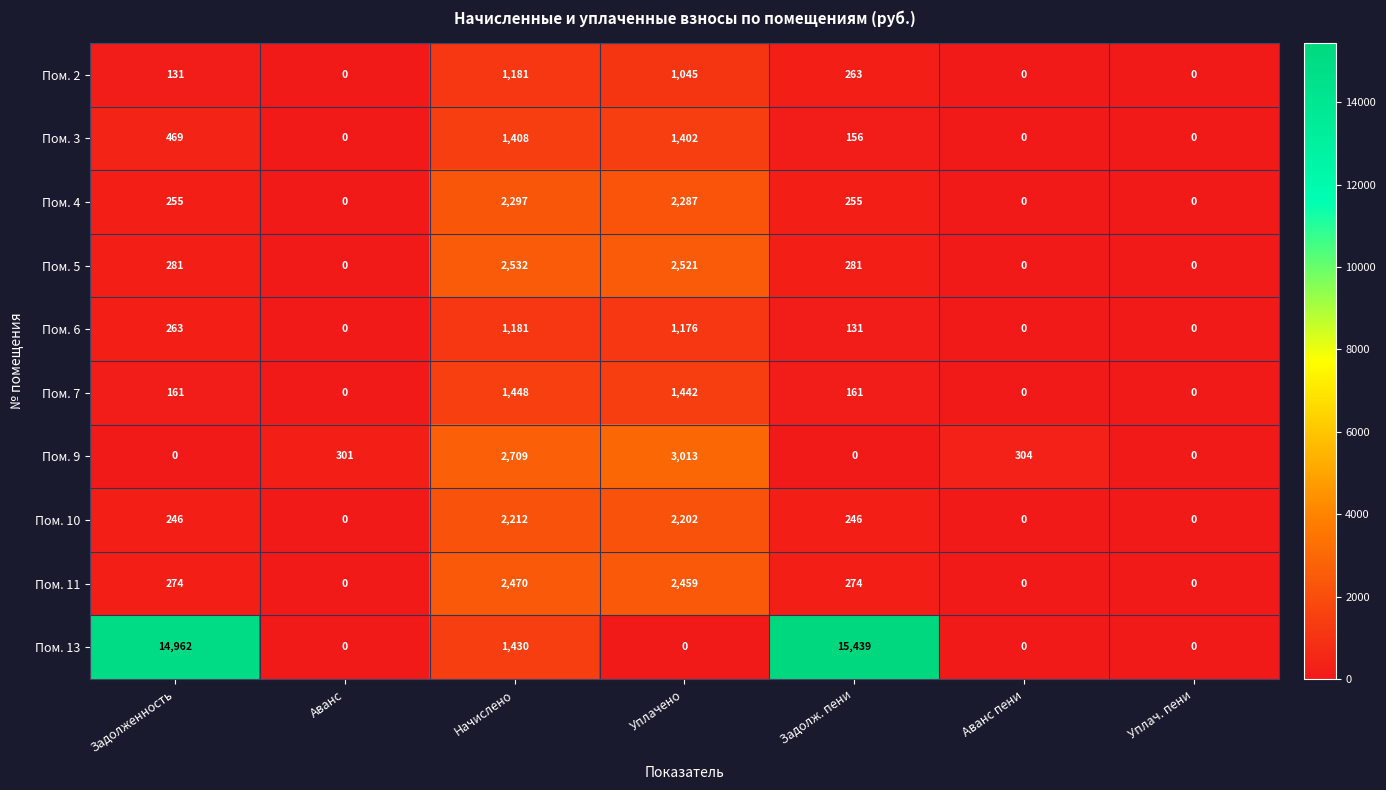

What is the average value of the Пом. 5 series?

802